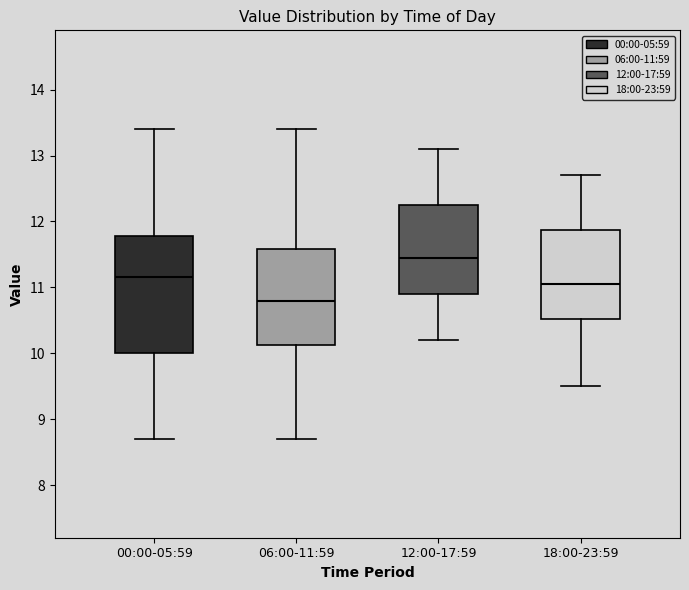

Which box has the lowest median line?

06:00-11:59